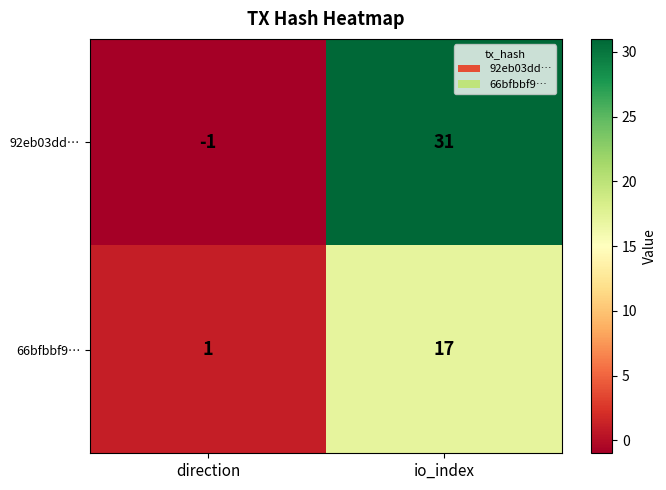

Is it true that 66bfbbf9… equals 2 at direction?

False